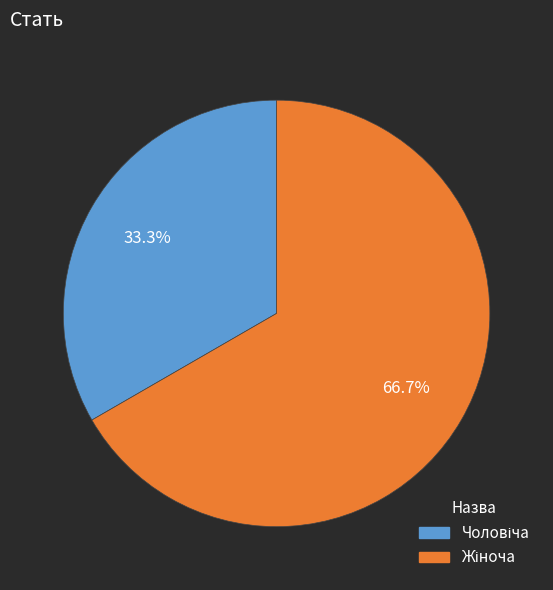

Is there any slice that represents more than half of the pie?

Yes